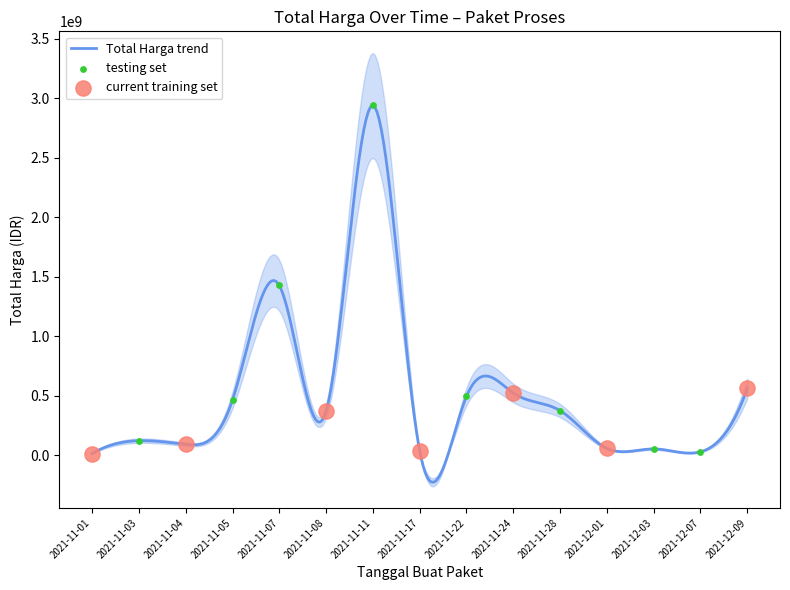

Which has a higher value, 2021-11-03 or 2021-12-07?

2021-11-03